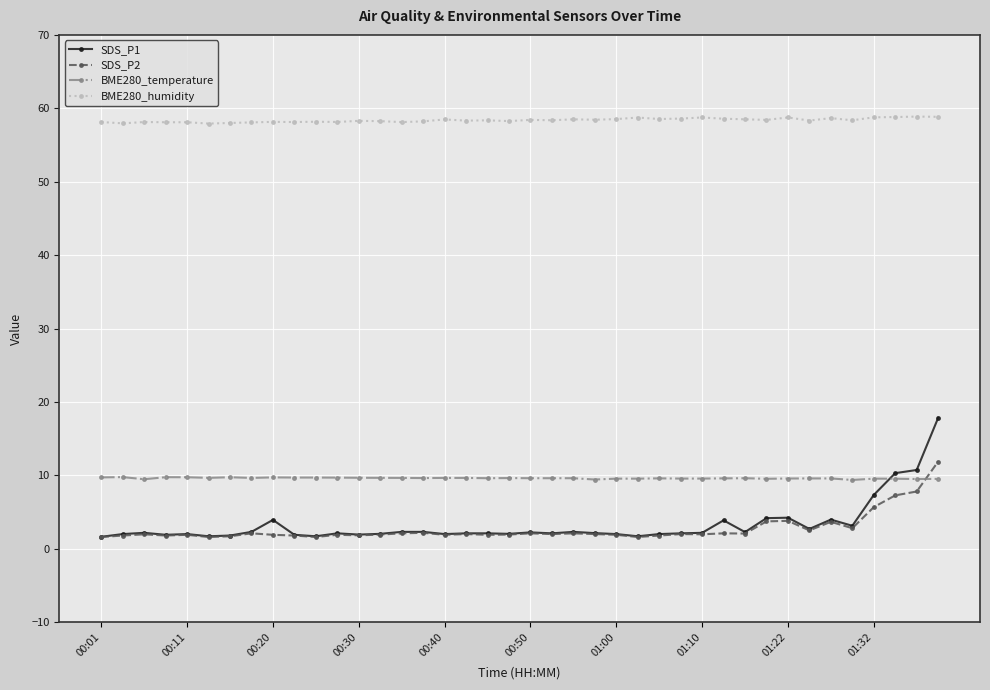

What is the value of the BME280_humidity point at the 35th from the left?

58.7